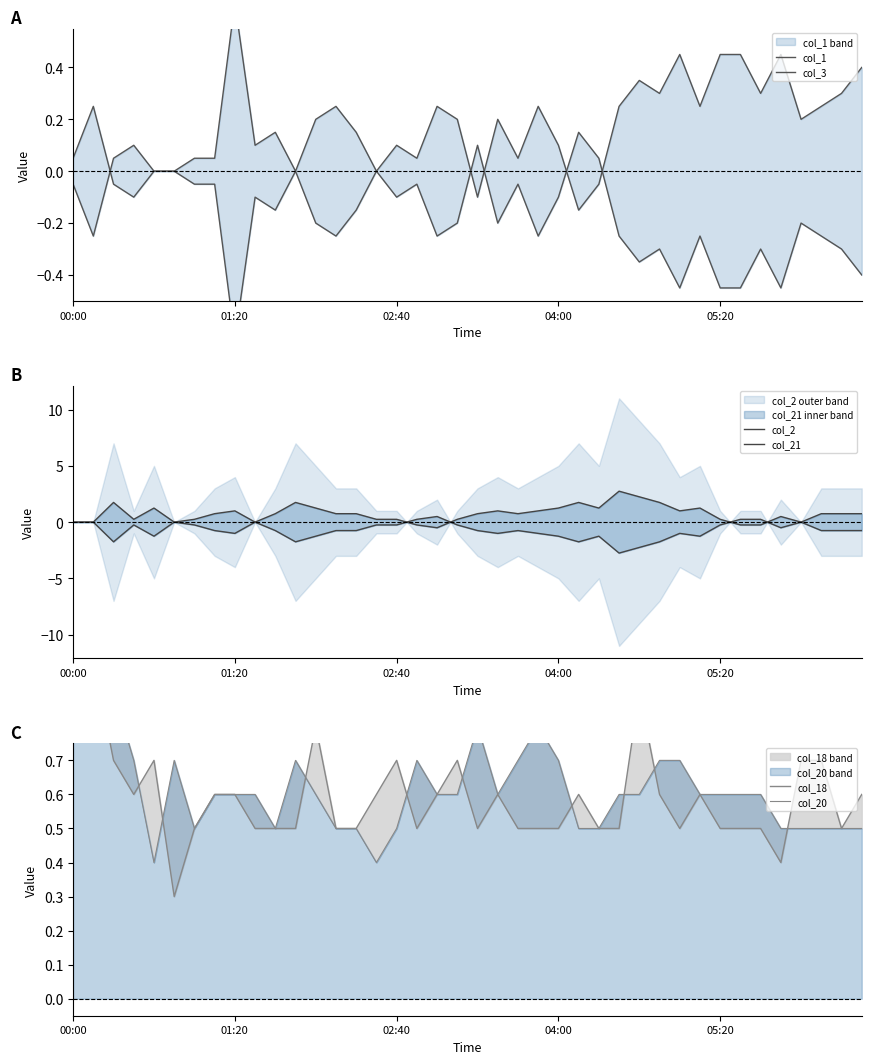

What value does the col_20 series have at 28?

0.6